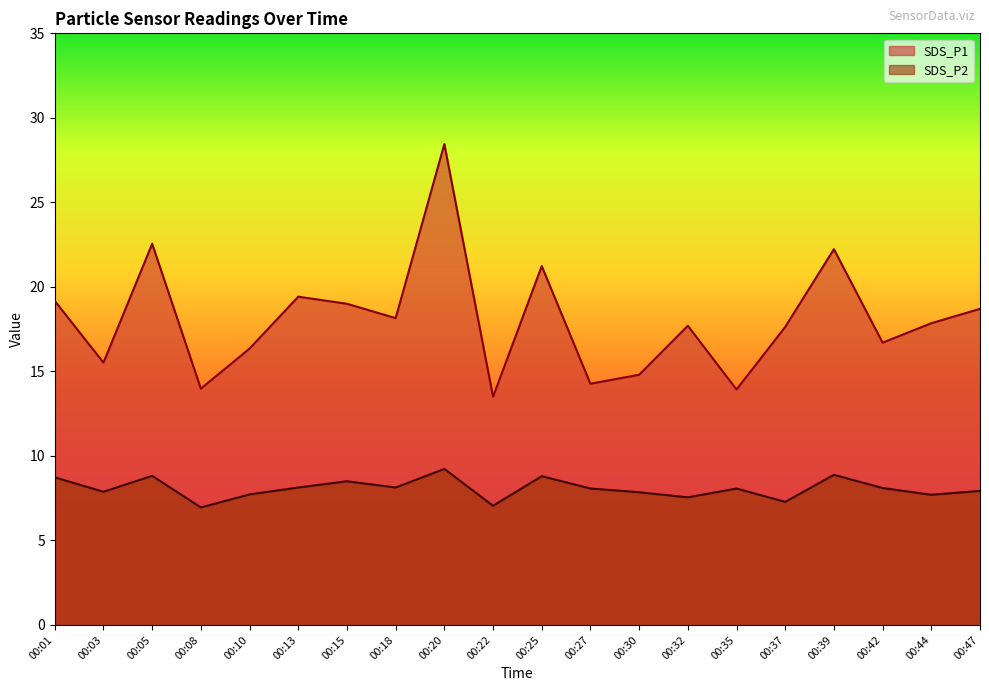

At which category does SDS_P2 reach its first local peak?

00:05